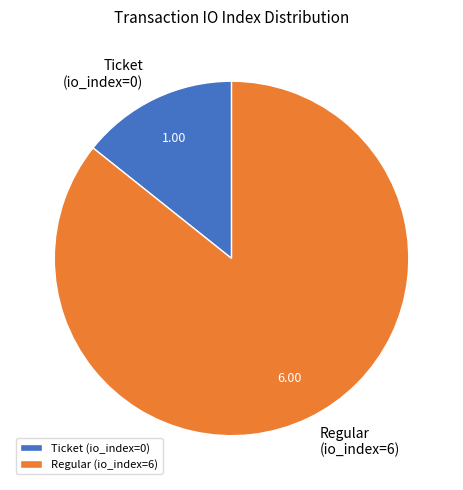

What is the majority slice?

Regular (io_index=6)